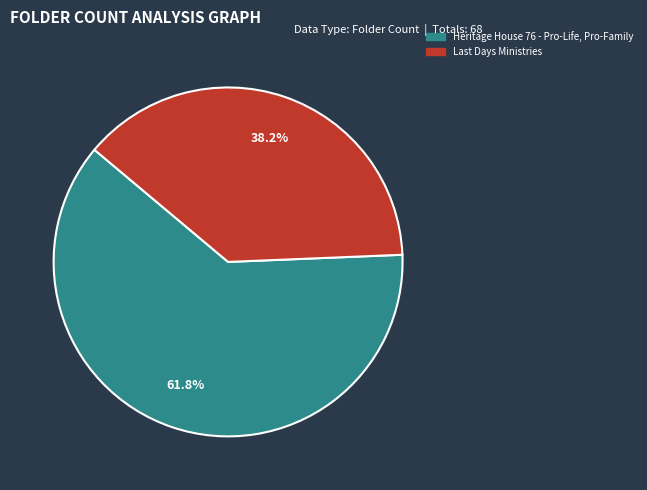

To the nearest percent, what is the difference between the largest and smallest slice percentages?

24%